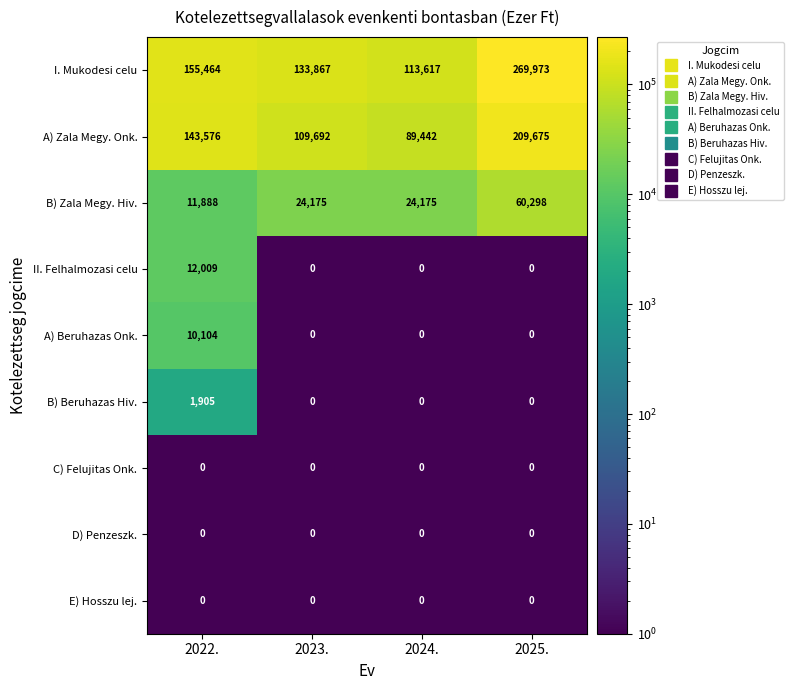

What is the average value of the A) Zala Megy. Onk. series?

138096